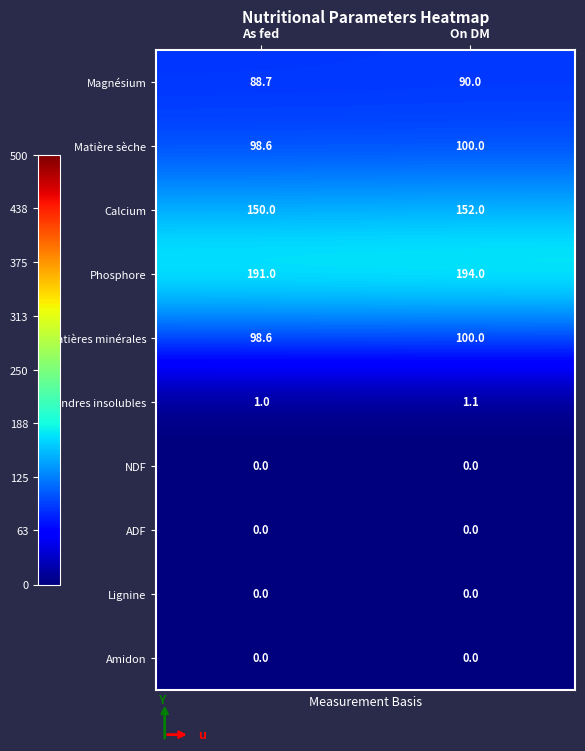

Reading left to right, list all the values displayed in this chart.

Magnésium: As fed=88.7	On DM=90.0
Matière sèche: As fed=98.6	On DM=100.0
Calcium: As fed=150.0	On DM=152.0
Phosphore: As fed=191.0	On DM=194.0
Matières minérales: As fed=98.6	On DM=100.0
Cendres insolubles: As fed=1.0	On DM=1.1
NDF: As fed=0.0	On DM=0.0
ADF: As fed=0.0	On DM=0.0
Lignine: As fed=0.0	On DM=0.0
Amidon: As fed=0.0	On DM=0.0